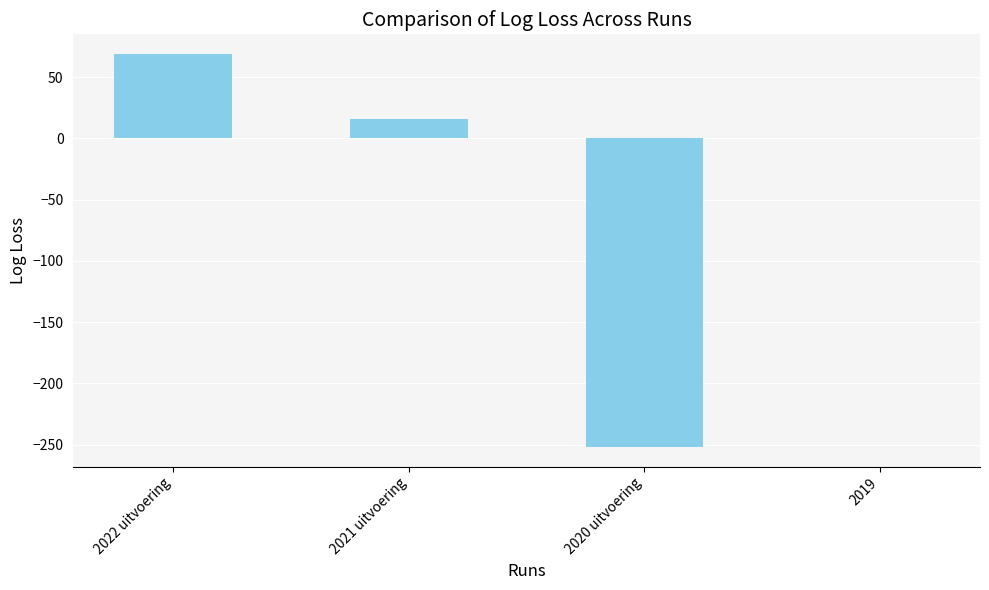

What is the maximum value shown in the chart?

69